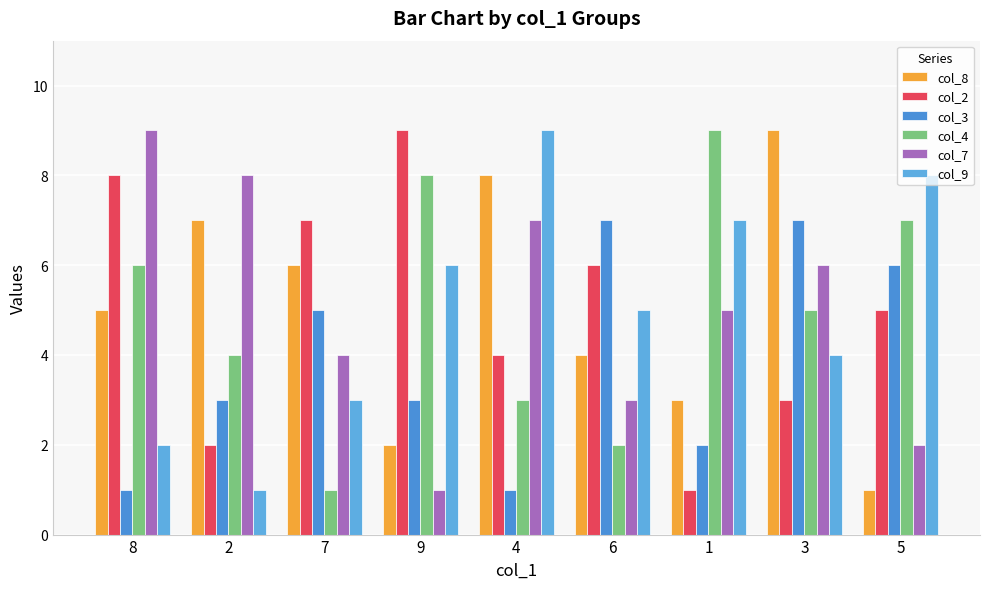

Which series has the widest spread of values?

col_8